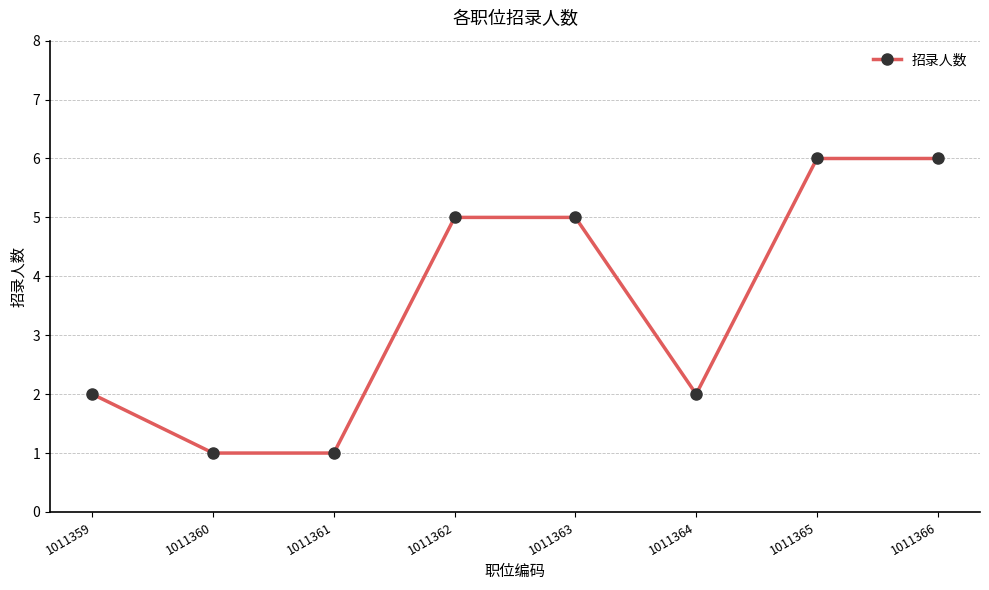

What is the value of the 3rd point from the left?

1